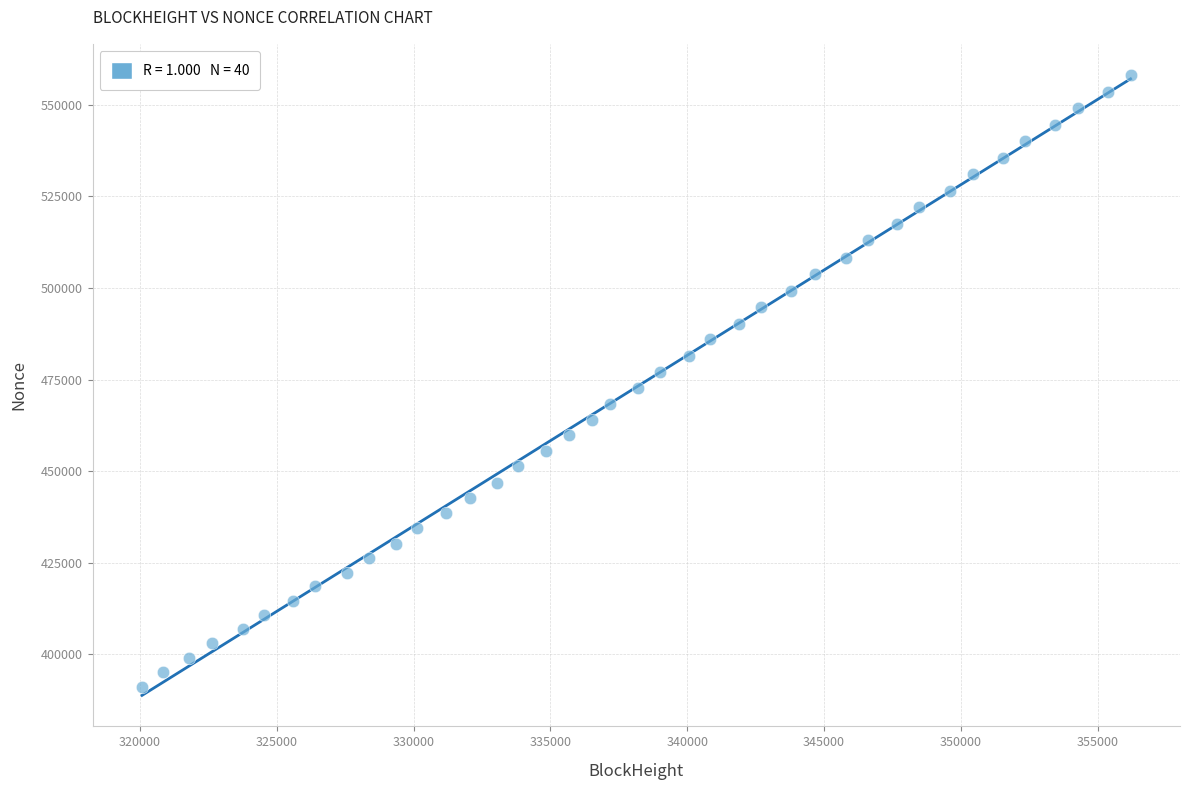

What is the range of Y values (max minus min)?

166905